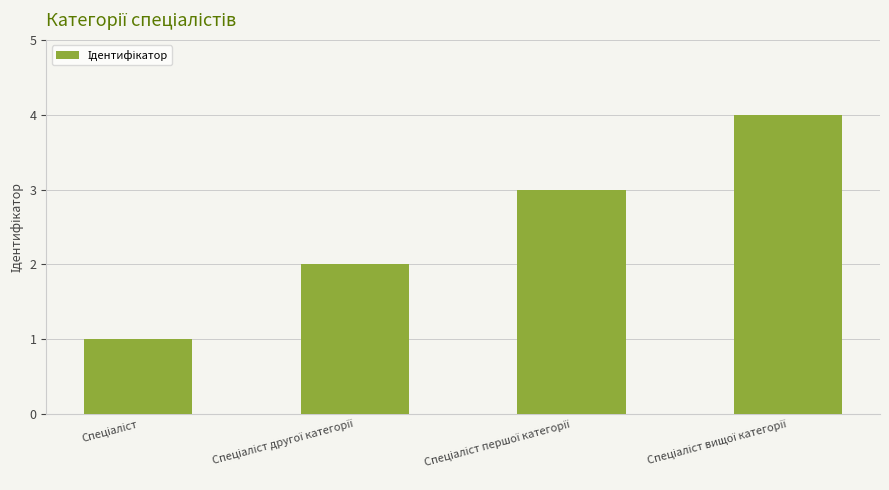

How many distinct data groups are displayed?

1